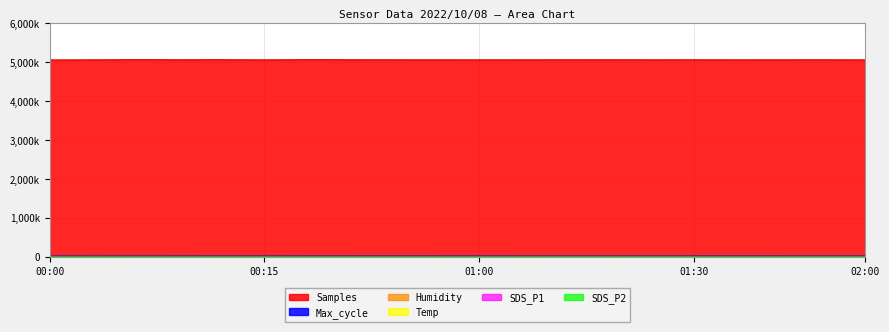

Where does the Humidity series first go above 8625?

00:00